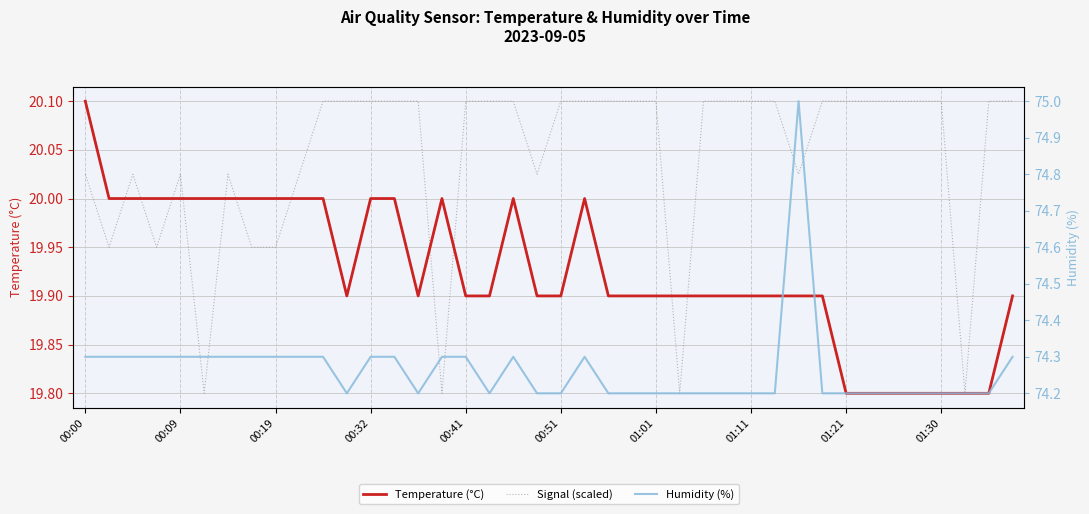

Which category has the highest value in the Signal (scaled) series?

10